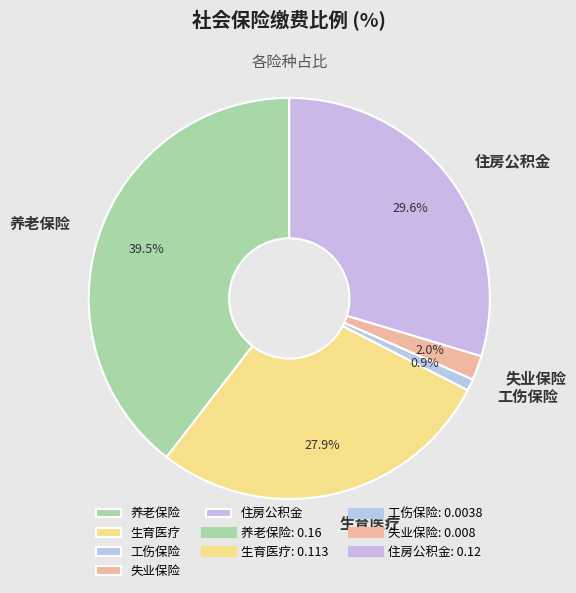

Which category has the smallest portion of the pie?

工伤保险